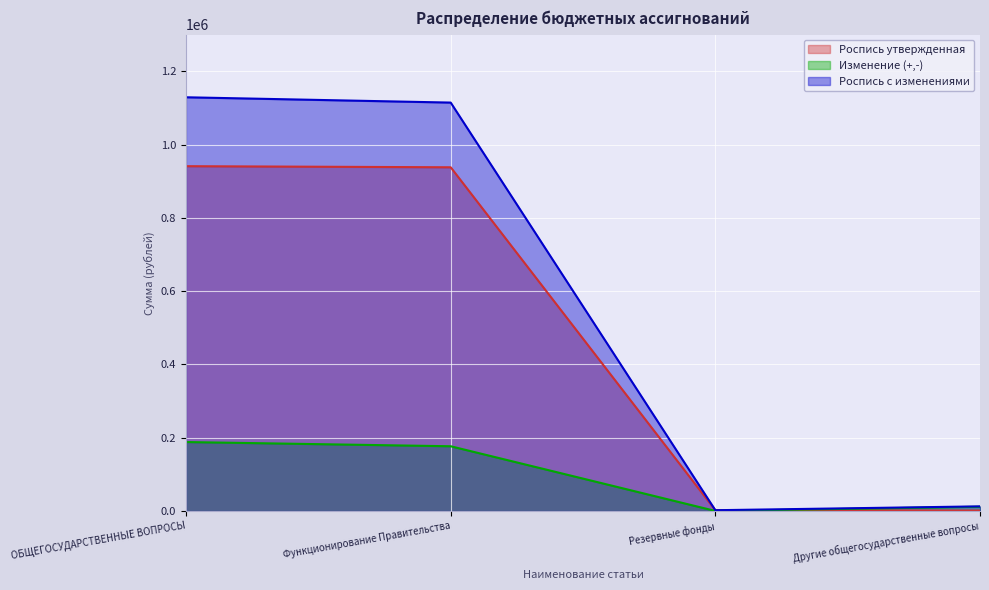

What is the difference between the maximum and second lowest values in the Роспись утвержденная series?

938965